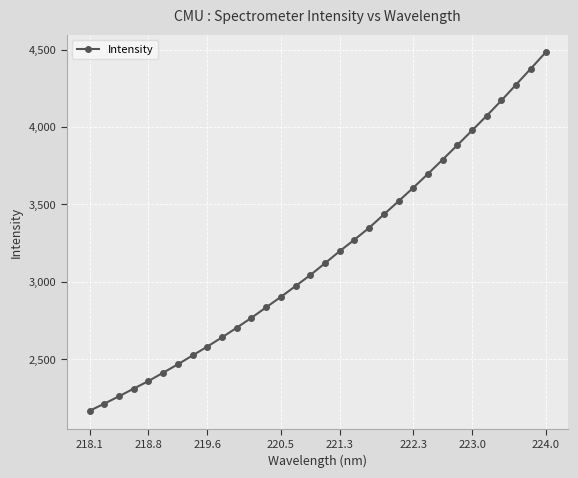

What is the smallest value displayed?

2166.1